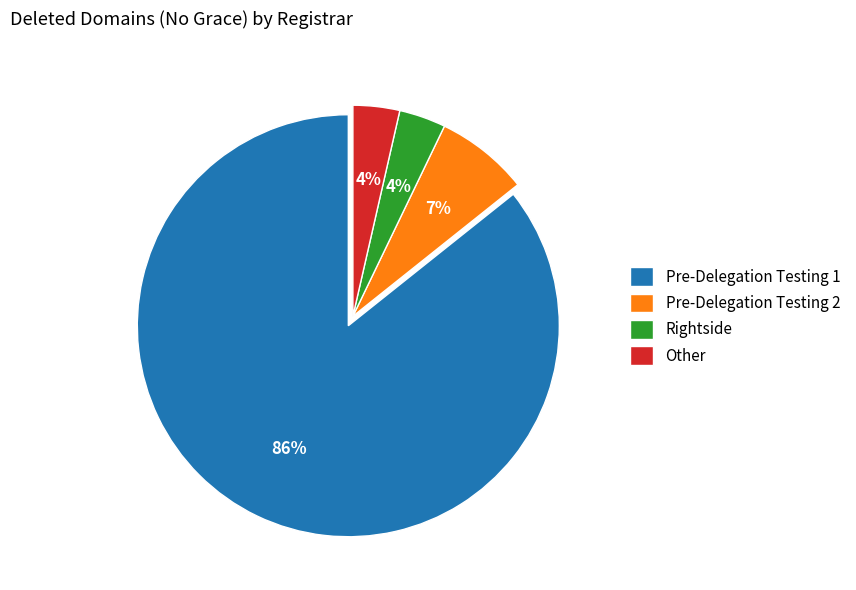

To the nearest percent, what is the combined percentage of Other and Pre-Delegation Testing 2?

11%